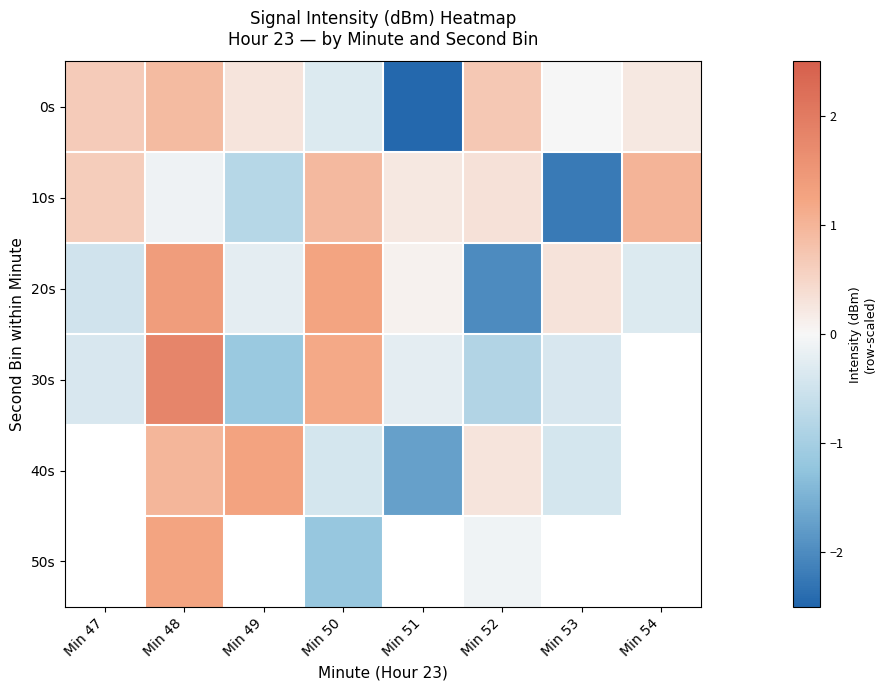

How many values in the 0s series exceed 0?

6